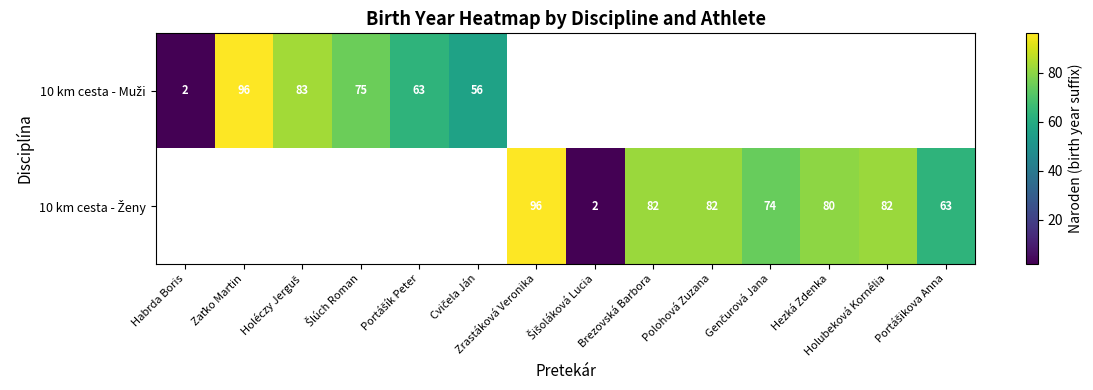

What is the lowest value of the 10 km cesta - Muži series?

2.0